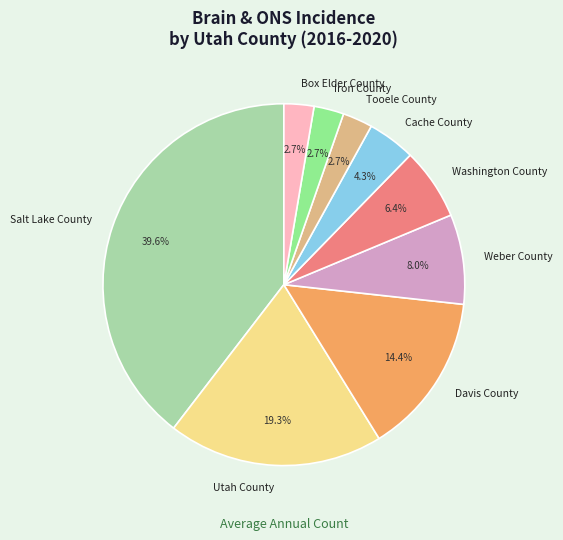

What portion of the pie excludes Tooele County?

97.3%